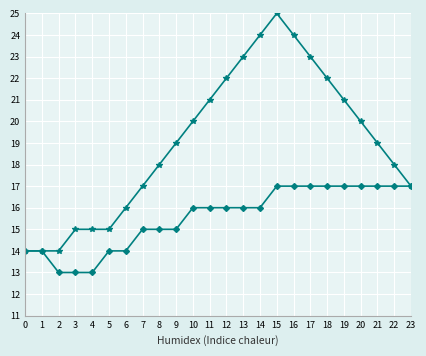

What is the total value across all series at 0?

28